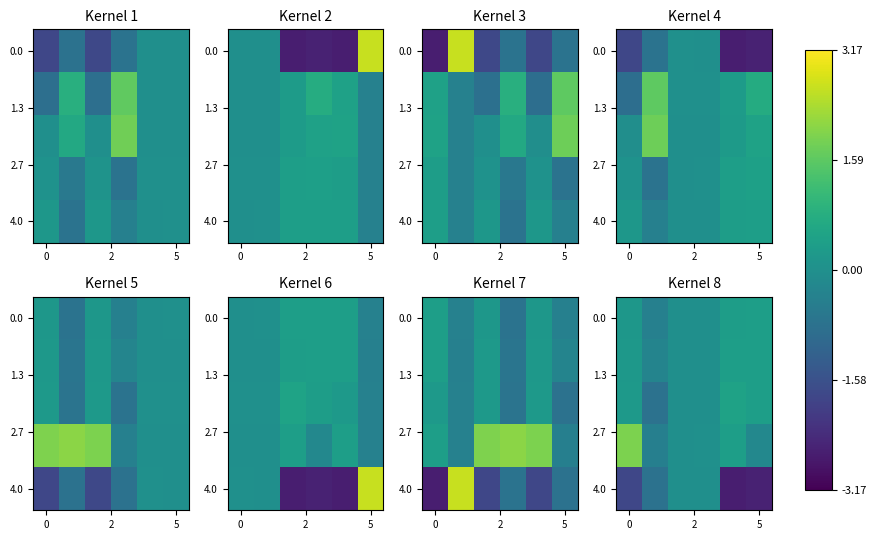

What is the total value across all series at 4?

-1.0